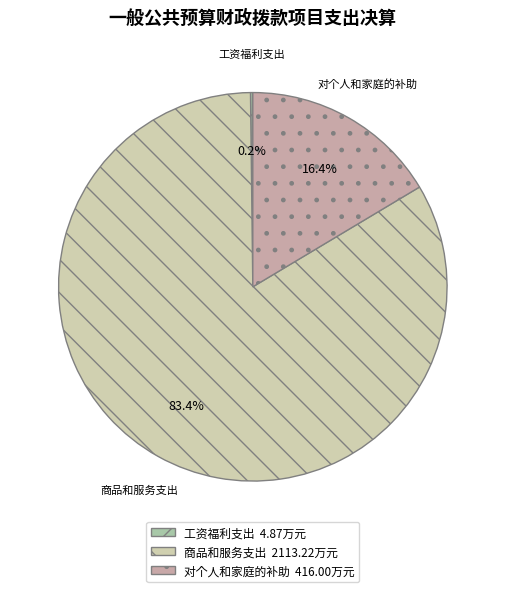

Which slice is the largest?

商品和服务支出